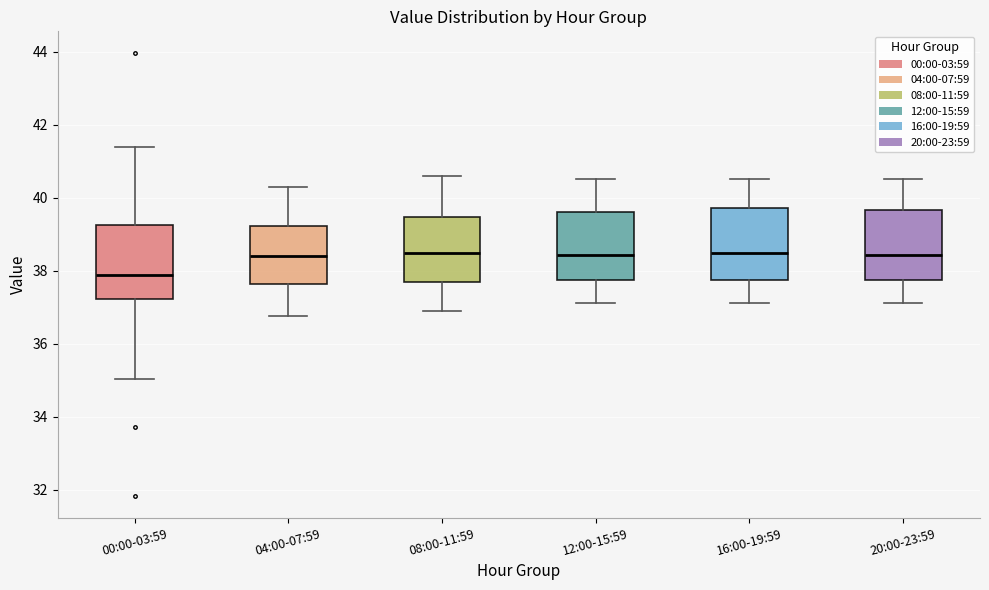

Reading left to right, read every box against the y-axis: the position of its median line, the range the box covers, and the ends of its whiskers. The values are not printed on the chart, so give them approximately, as read against the axis.

00:00-03:59: median 37.8, box 37.2 to 39.2, whiskers 35.0 to 41.4
04:00-07:59: median 38.4, box 37.6 to 39.2, whiskers 36.8 to 40.4
08:00-11:59: median 38.4, box 37.6 to 39.4, whiskers 37.0 to 40.6
12:00-15:59: median 38.4, box 37.8 to 39.6, whiskers 37.2 to 40.6
16:00-19:59: median 38.4, box 37.8 to 39.8, whiskers 37.2 to 40.6
20:00-23:59: median 38.4, box 37.8 to 39.6, whiskers 37.2 to 40.6